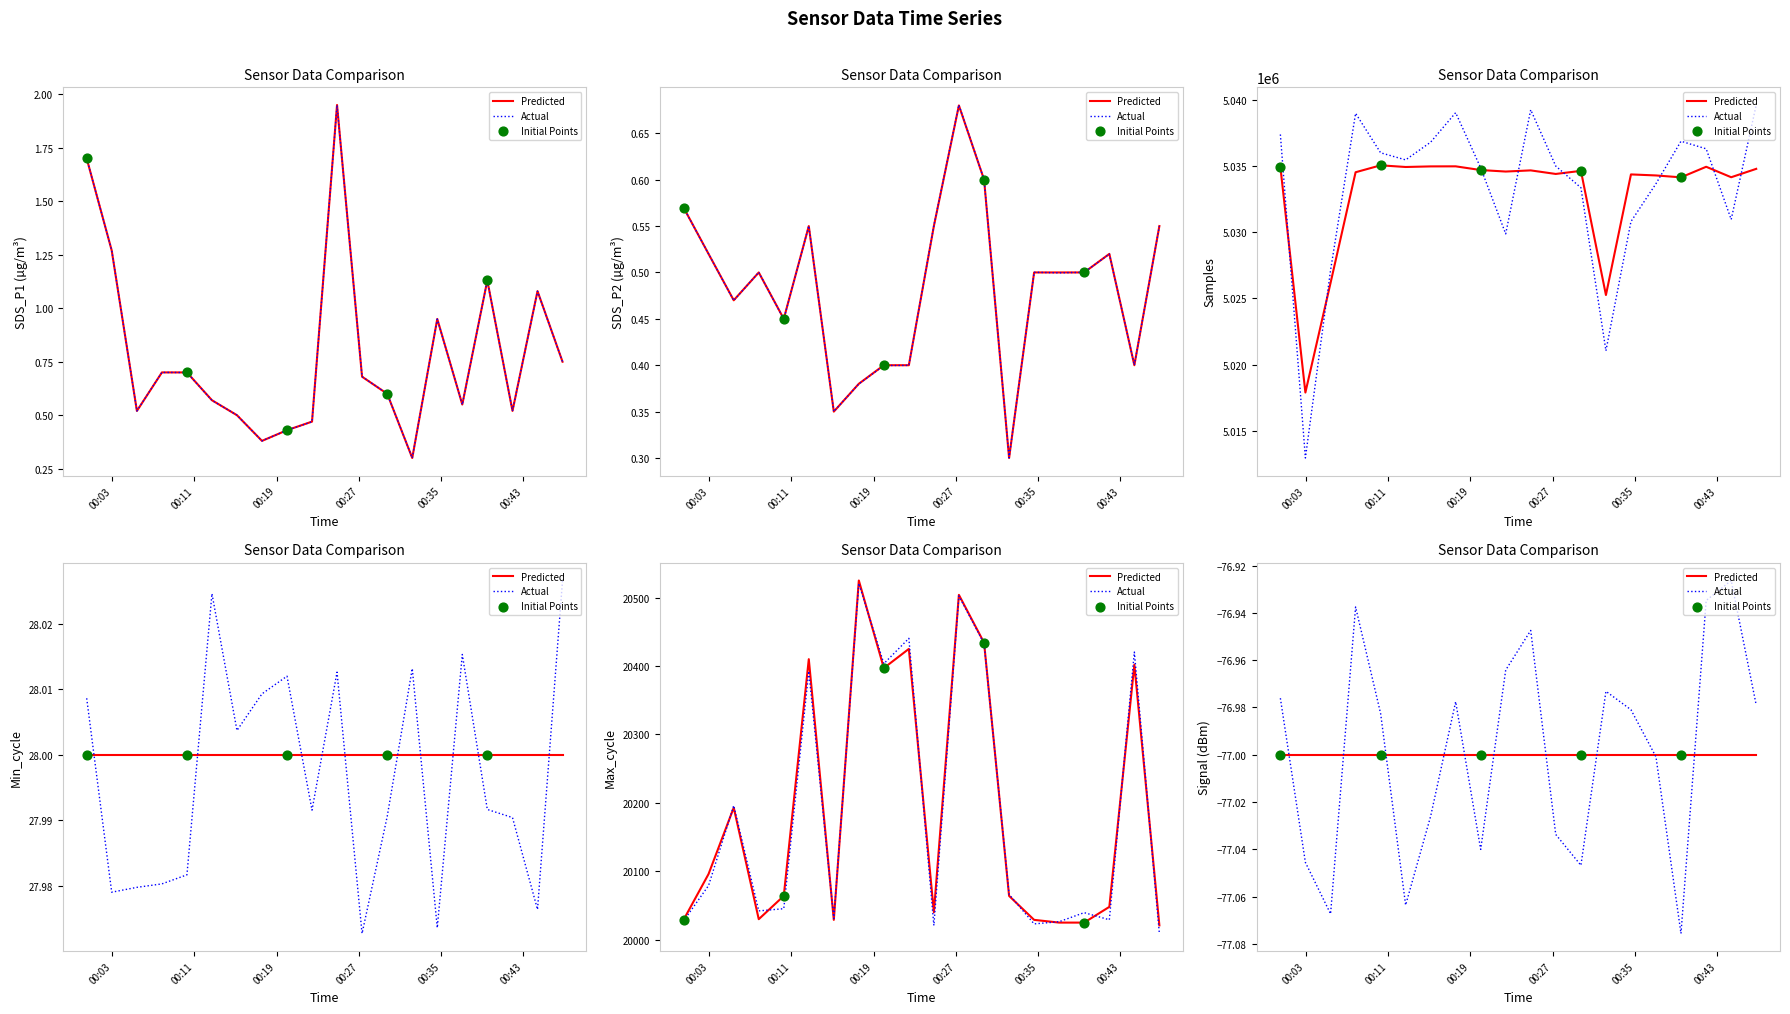

Which series has the largest total across all categories?

Samples